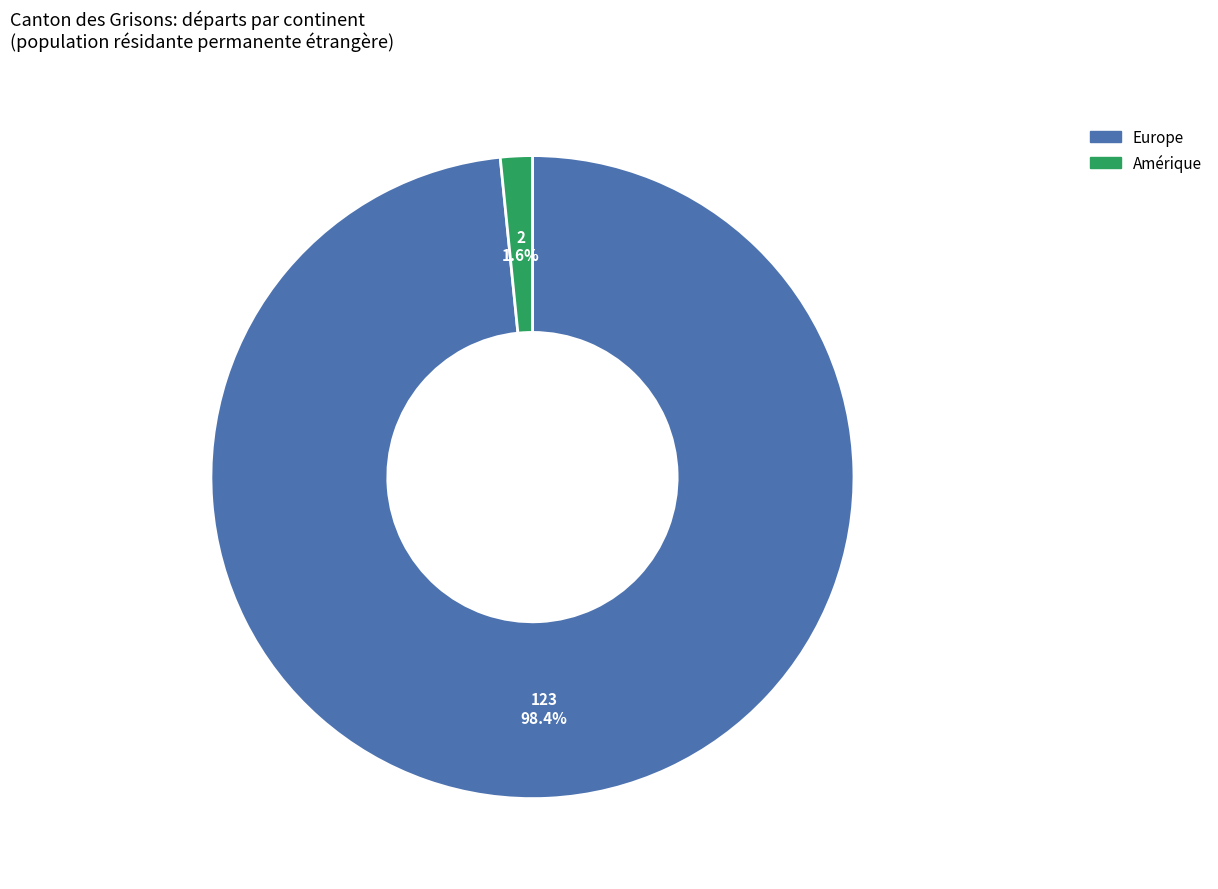

Is there a majority slice in this chart?

Yes